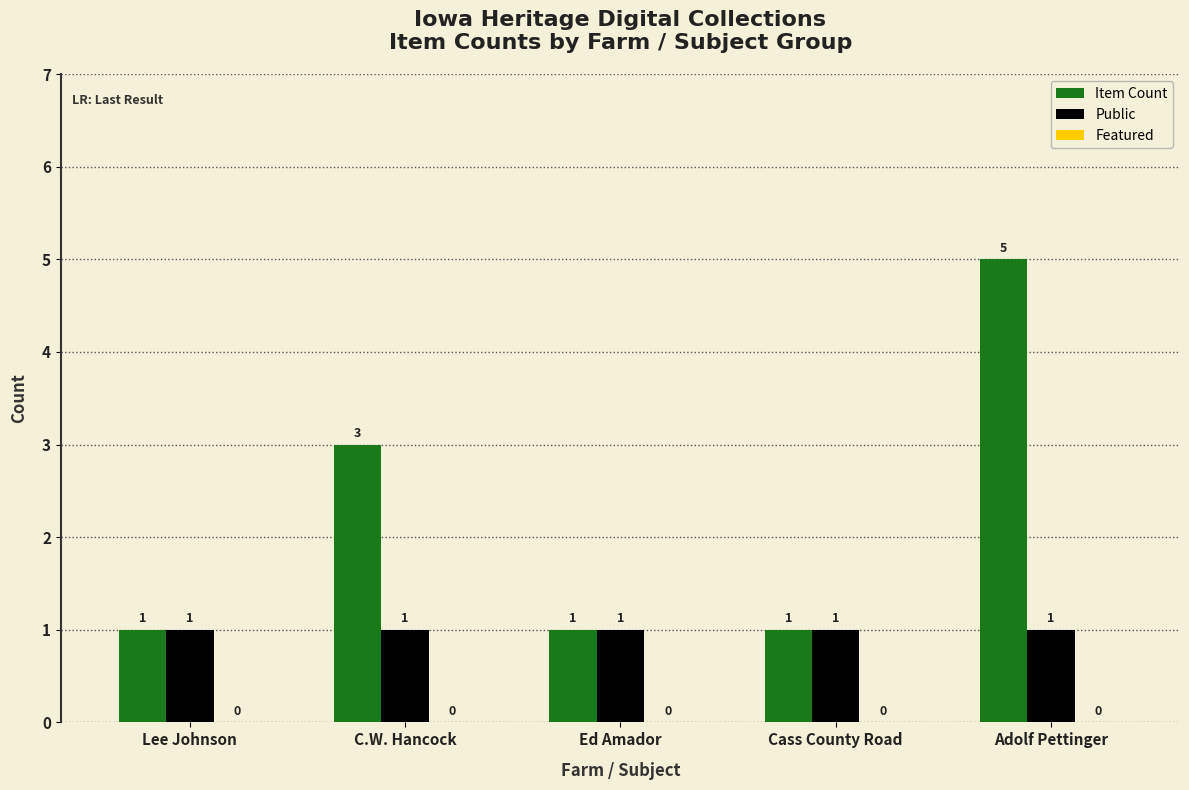

At C.W. Hancock, list the series in order from smallest to largest.

Public, Item Count